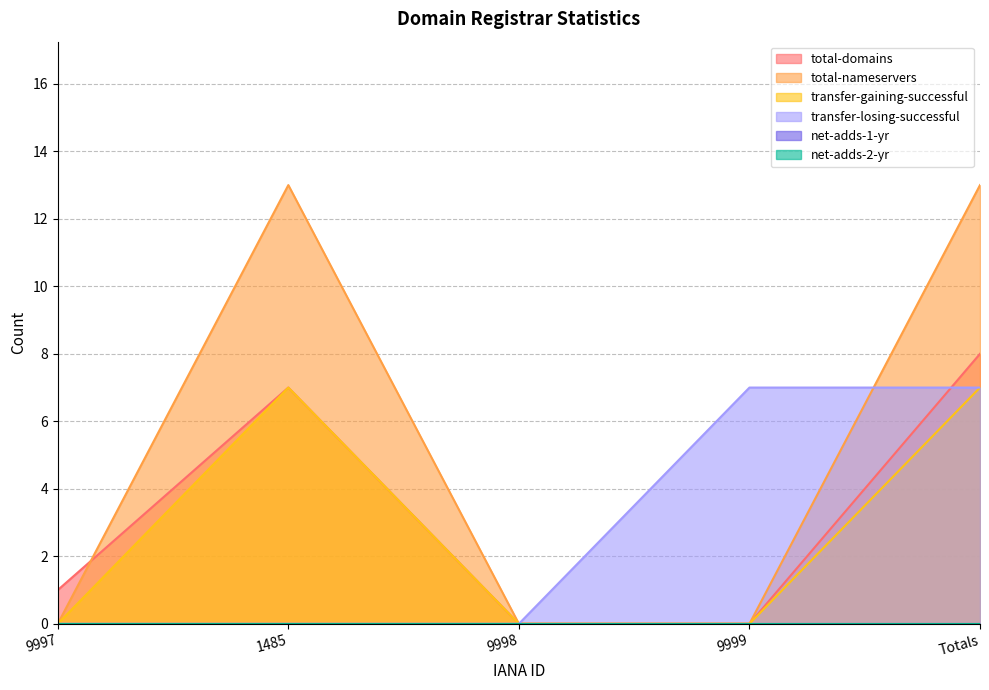

Reading left to right, list all the values displayed in this chart.

total-domains: 9997=1	1485=7	9998=0	9999=0	Totals=8
total-nameservers: 9997=0	1485=13	9998=0	9999=0	Totals=13
transfer-gaining-successful: 9997=0	1485=7	9998=0	9999=0	Totals=7
transfer-losing-successful: 9997=0	1485=0	9998=0	9999=7	Totals=7